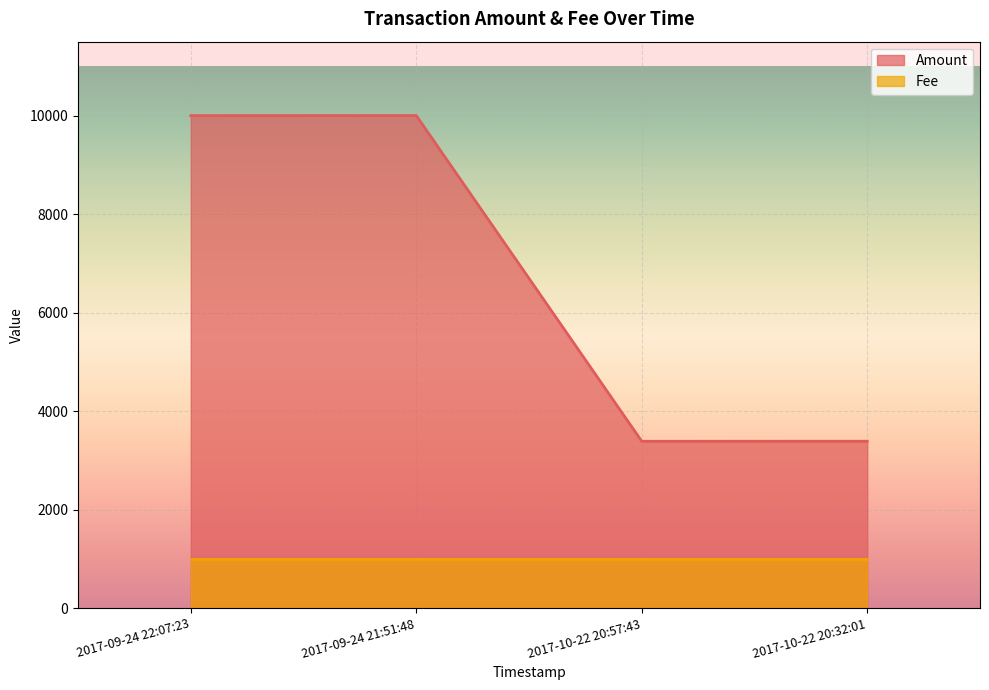

What is the maximum value shown in the chart?

10000